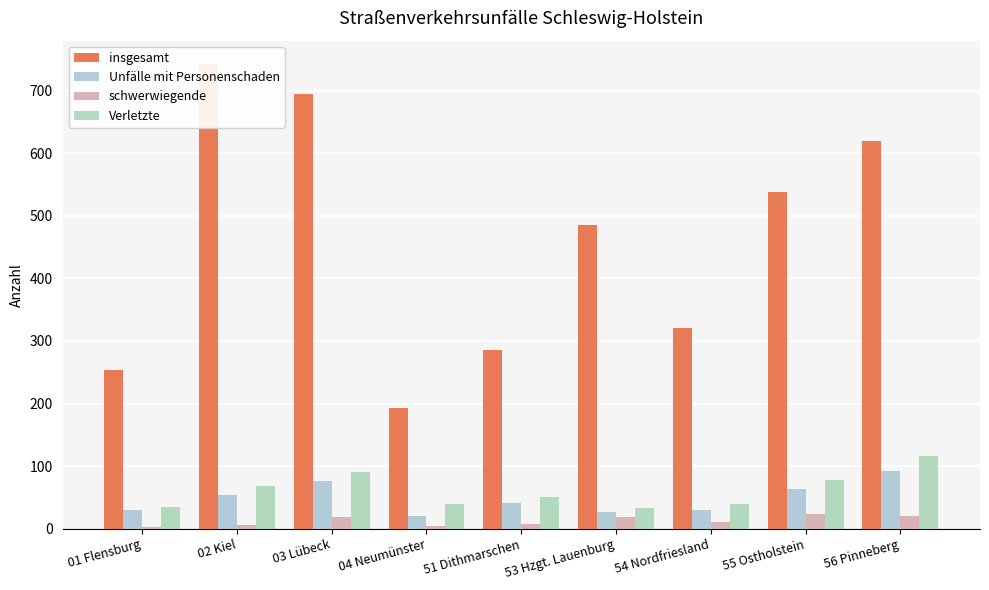

What is the value of the schwerwiegende bar at the 8th from the left?

24